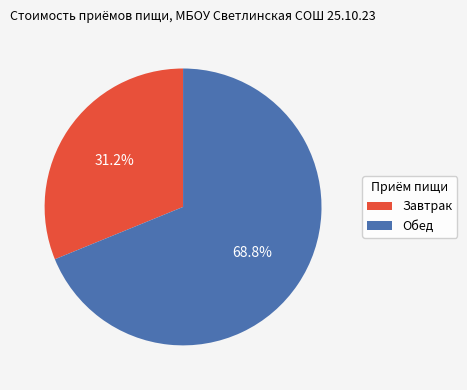

To the nearest percent, what is the combined percentage of Обед and Завтрак?

100%